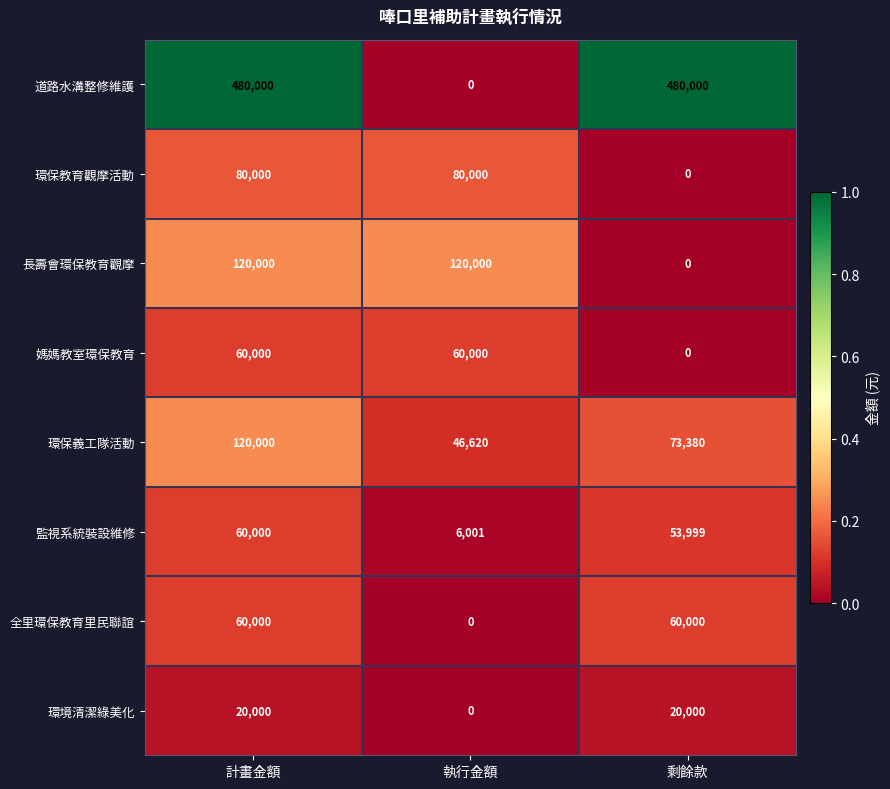

At which category is the sum across all series the highest?

計畫金額